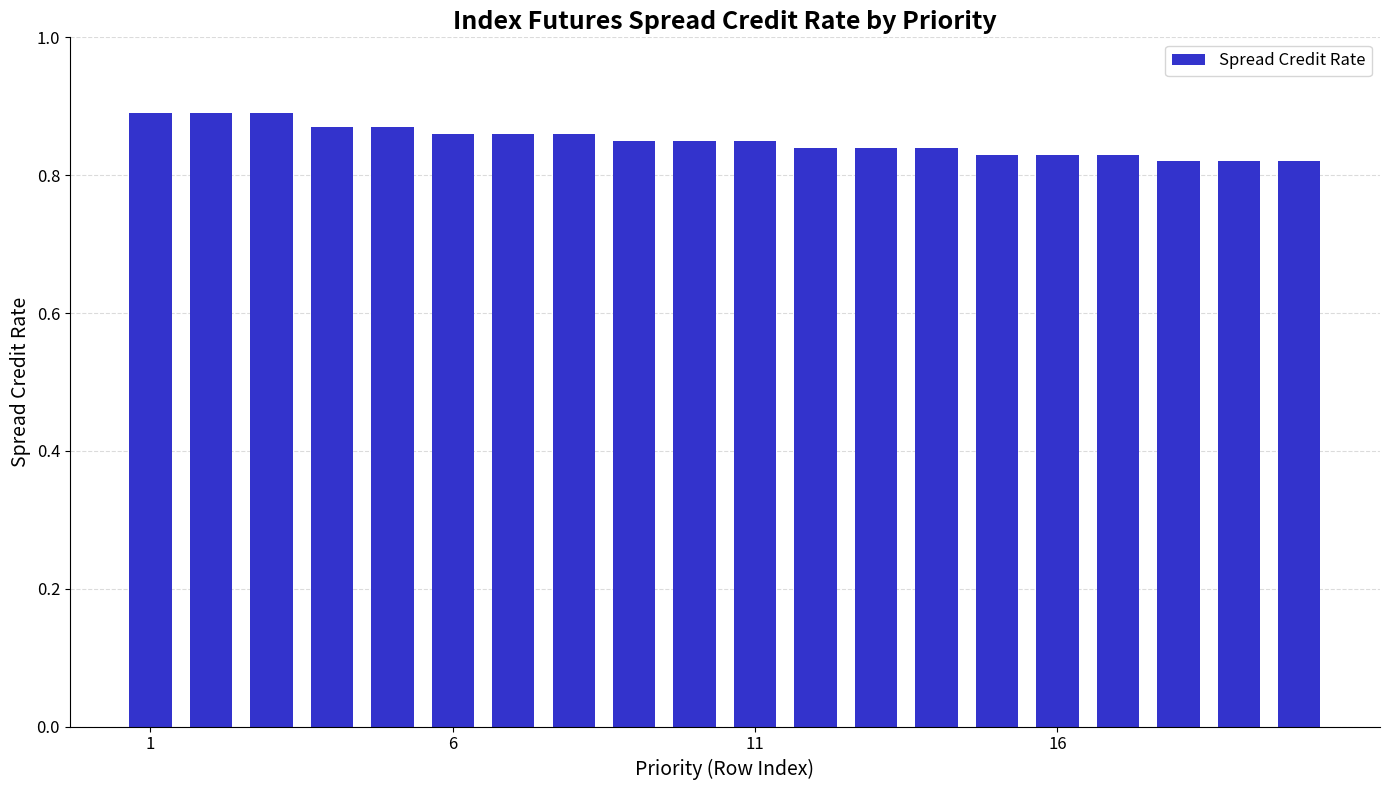

What is the sum of all values?

17.0